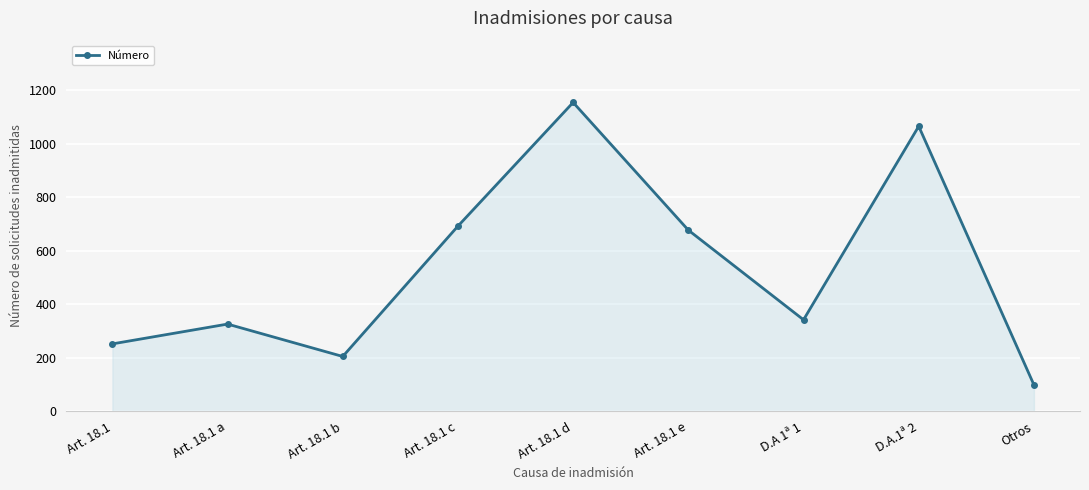

How many lines are shown in the chart?

1